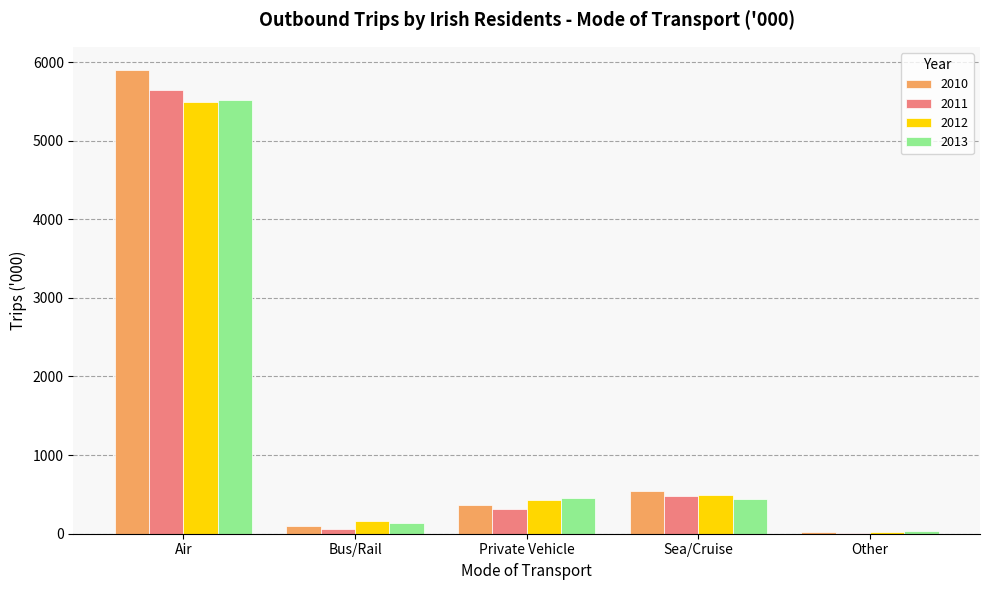

How many data points in 2010 are above 359?

3